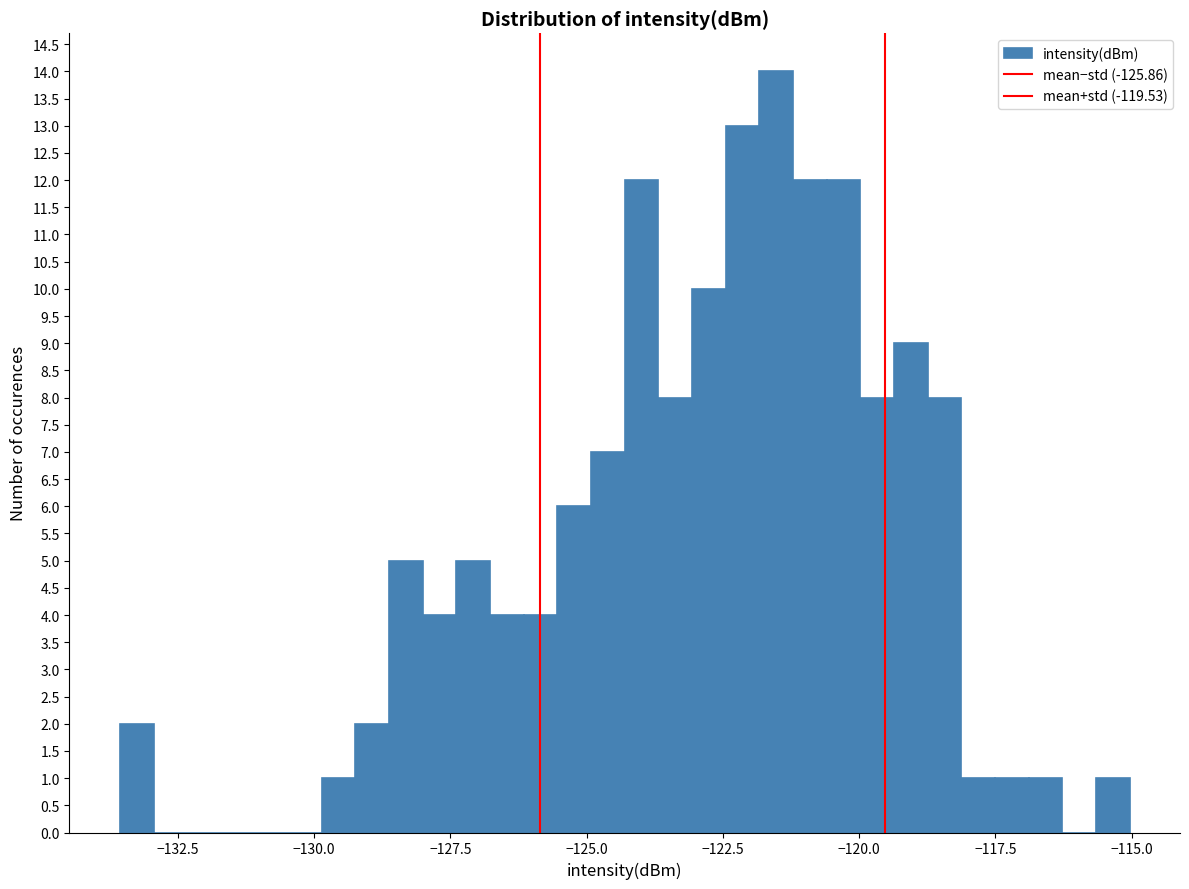

Around what value on the x-axis is the tallest bar? Give the approximate position of its centre, as read against the axis.

-121.5